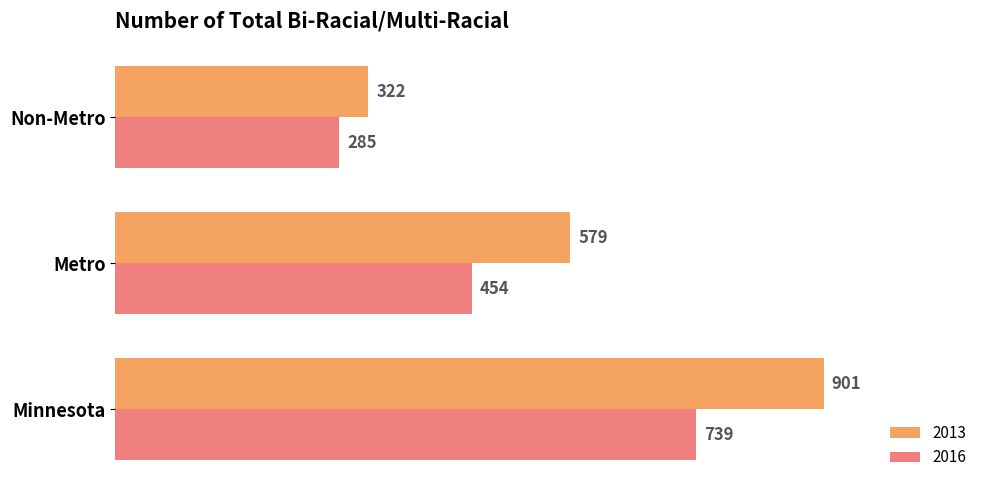

What is the minimum value for 2016?

285